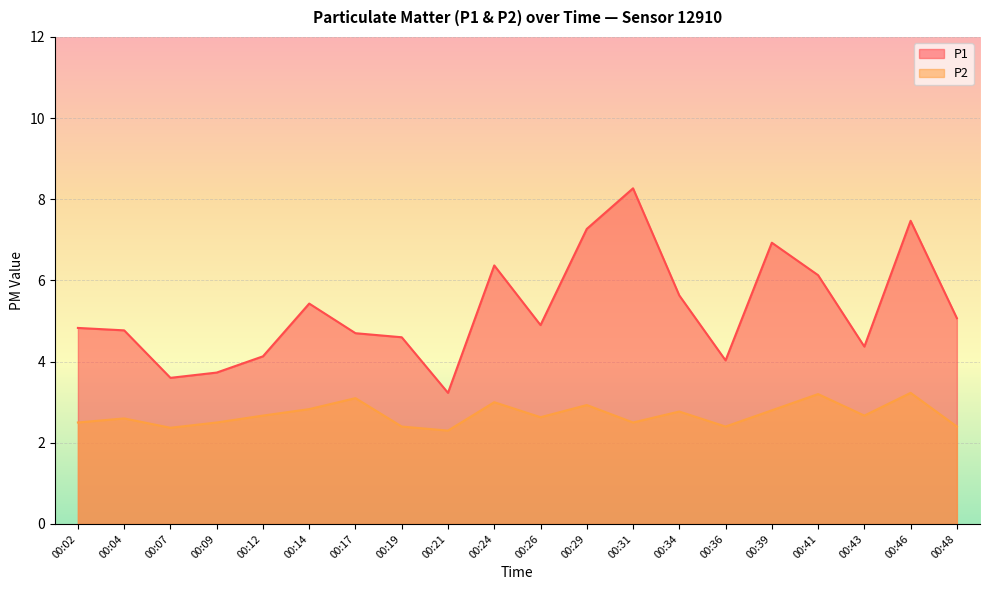

What is the difference between the P1 values at 00:02 and 00:29?

2.4